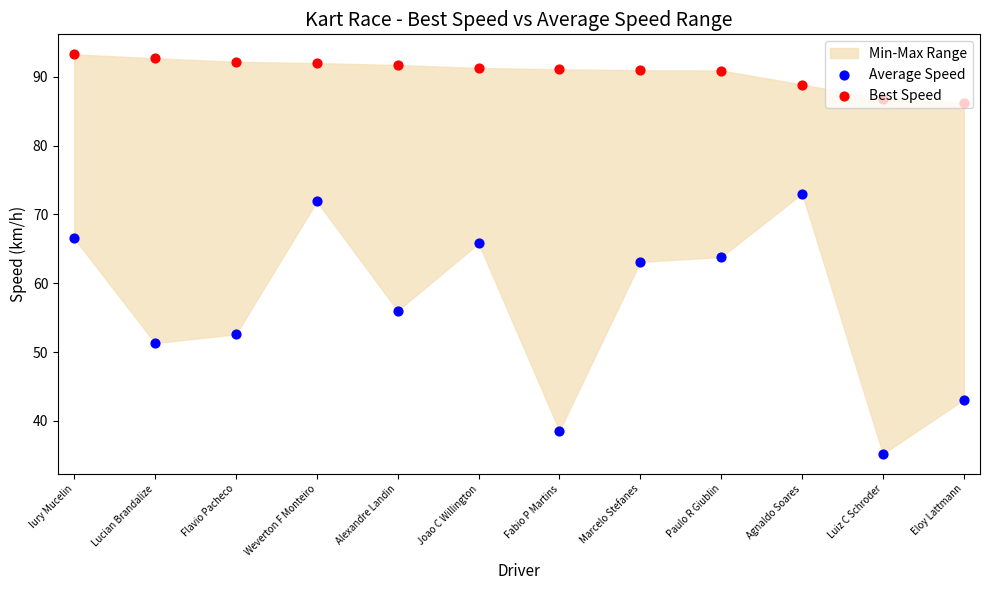

What is the total value across all series at Agnaldo Soares?

161.9